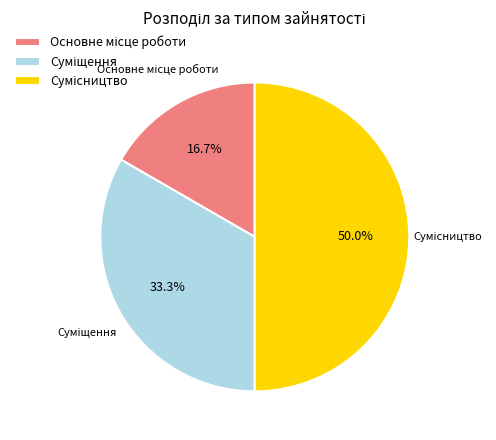

What is the change in value from Суміщення to Сумісництво?

+1